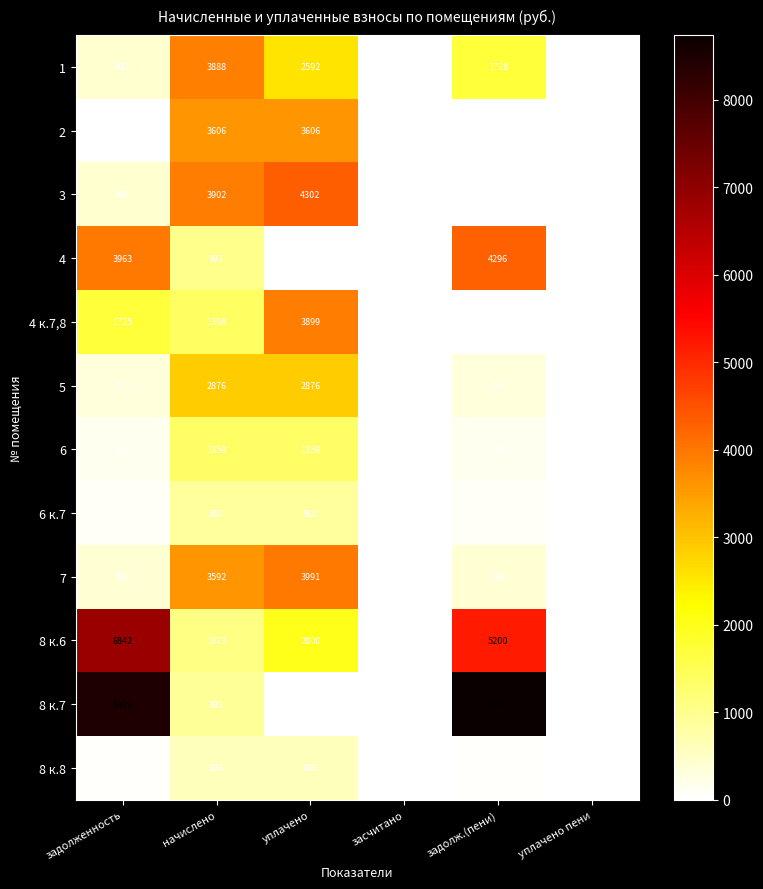

At how many categories does at least one series exceed 721?

4